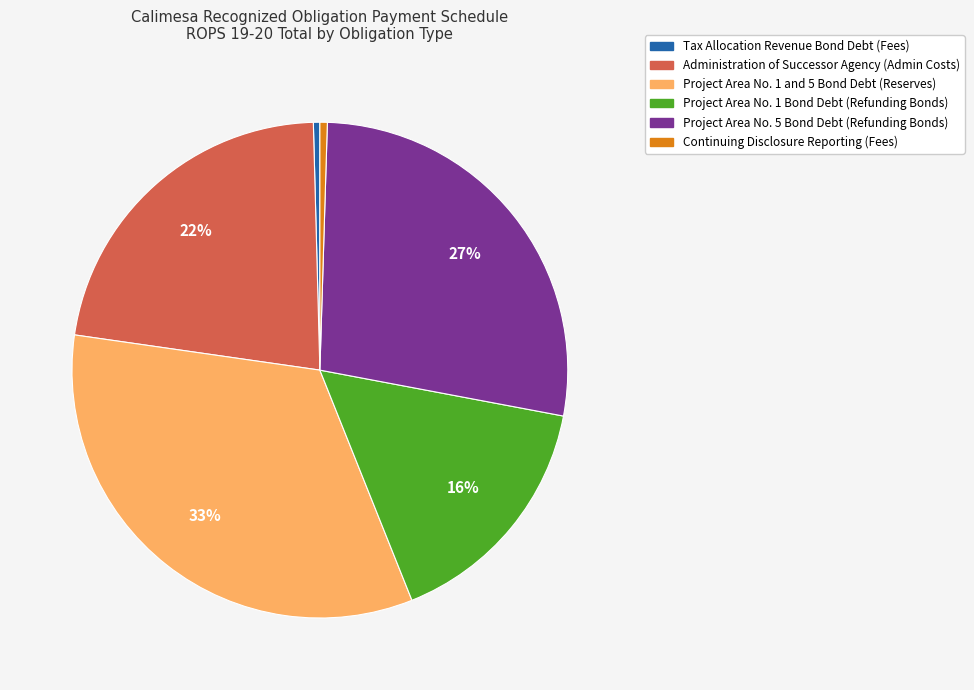

What is the largest slice in the pie chart?

Project Area No. 1 and 5 Bond Debt (Reserves)